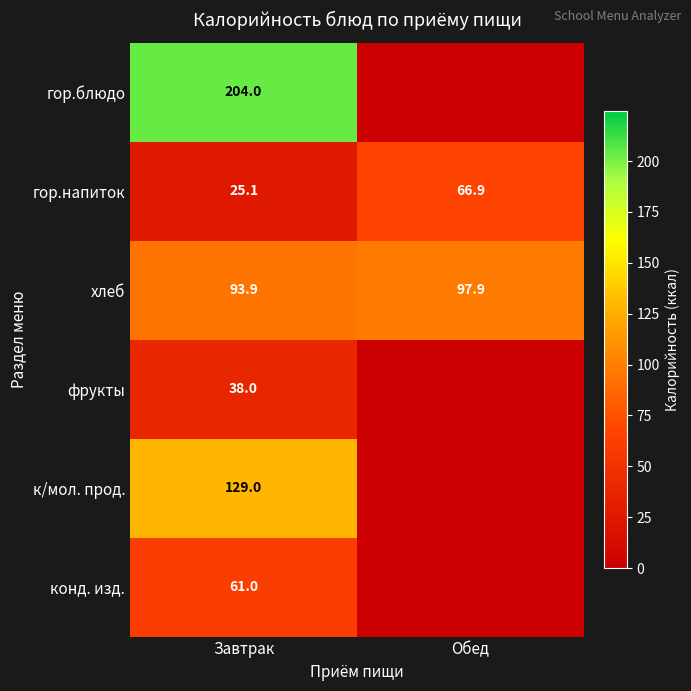

At Завтрак, list the series in order from largest to smallest.

гор.блюдо, к/мол. прод., хлеб, конд. изд., фрукты, гор.напиток